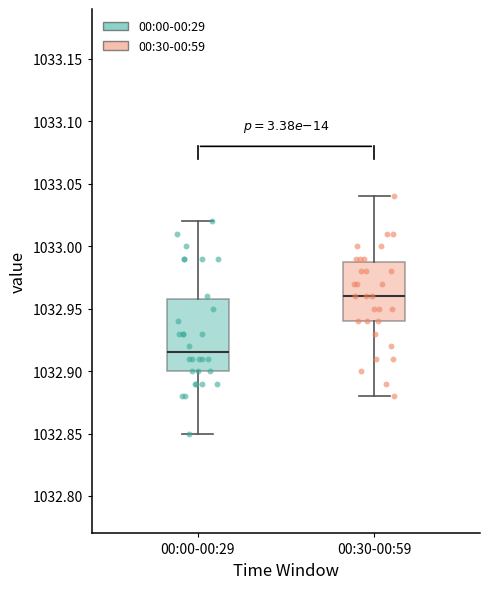

Which box's median line is the highest?

00:30-00:59